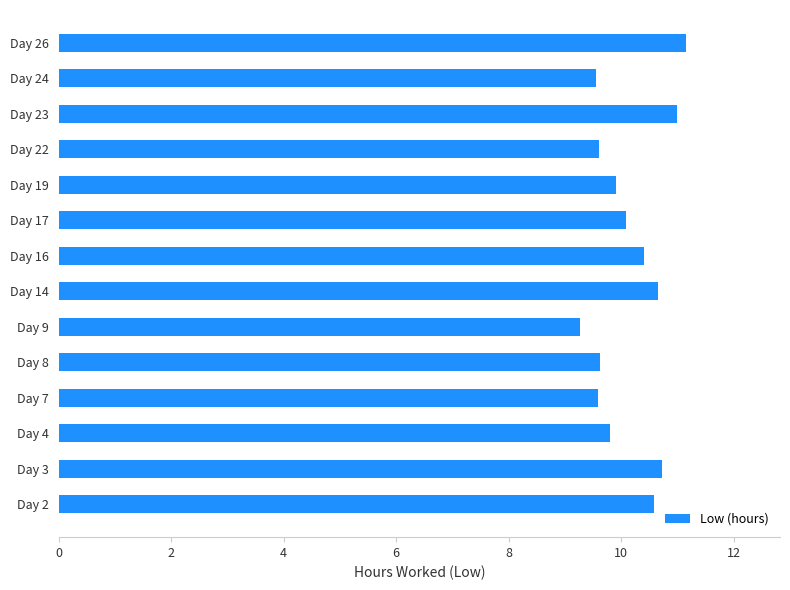

Is it true that the value at Day 2 is 10.6?

True